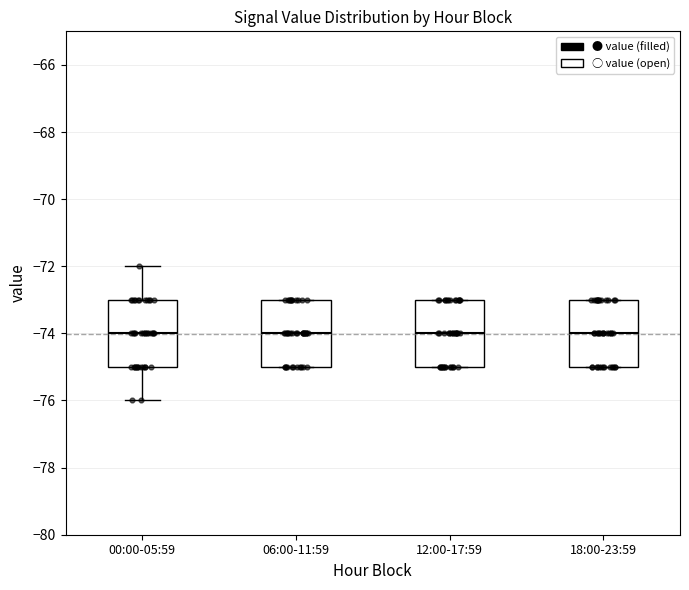

Where is the lower edge of the box for 06:00-11:59 on the y-axis? The values are not printed on the chart, so give them approximately, as read against the axis.

-75